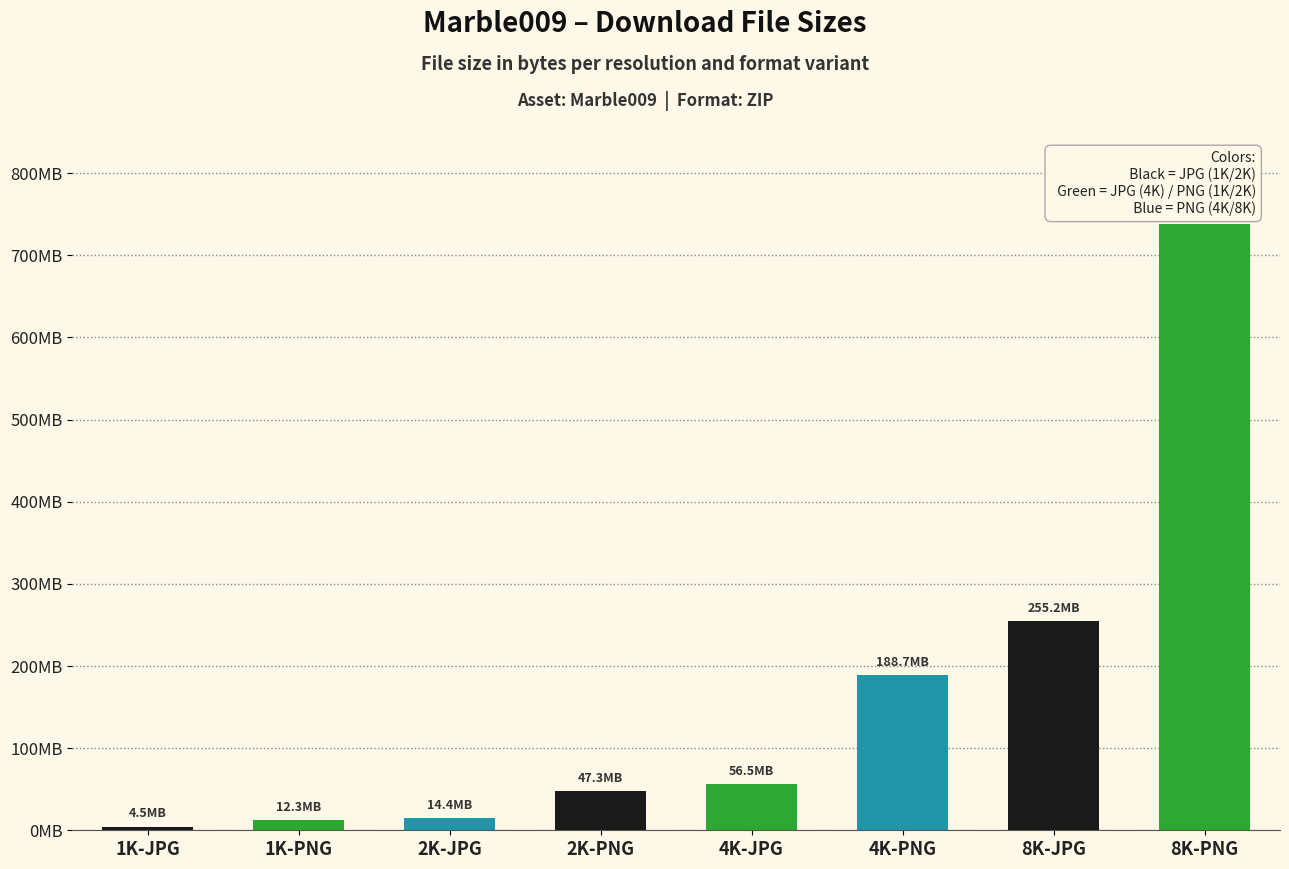

The value at 1K-JPG is 7188758. True or false?

False